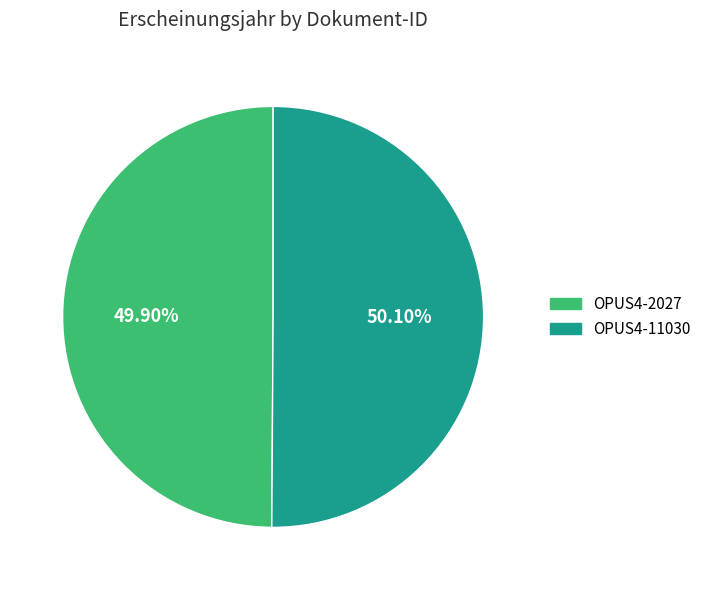

To the nearest percent, what is the average slice percentage?

50%